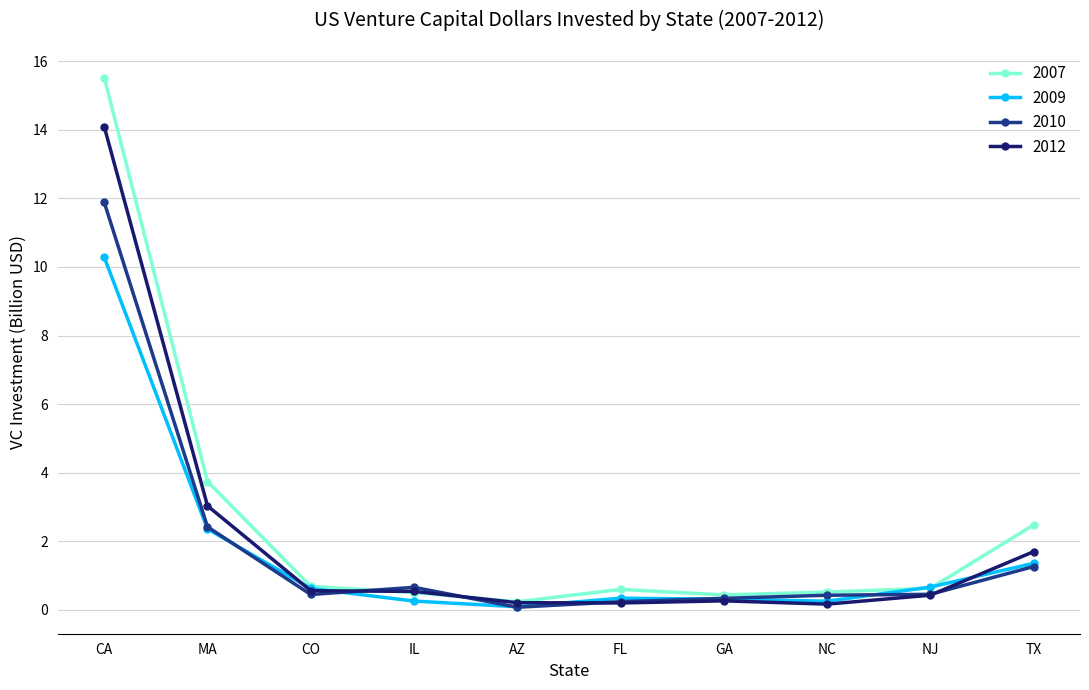

The value of 2010 at CA is 17.1. True or false?

False